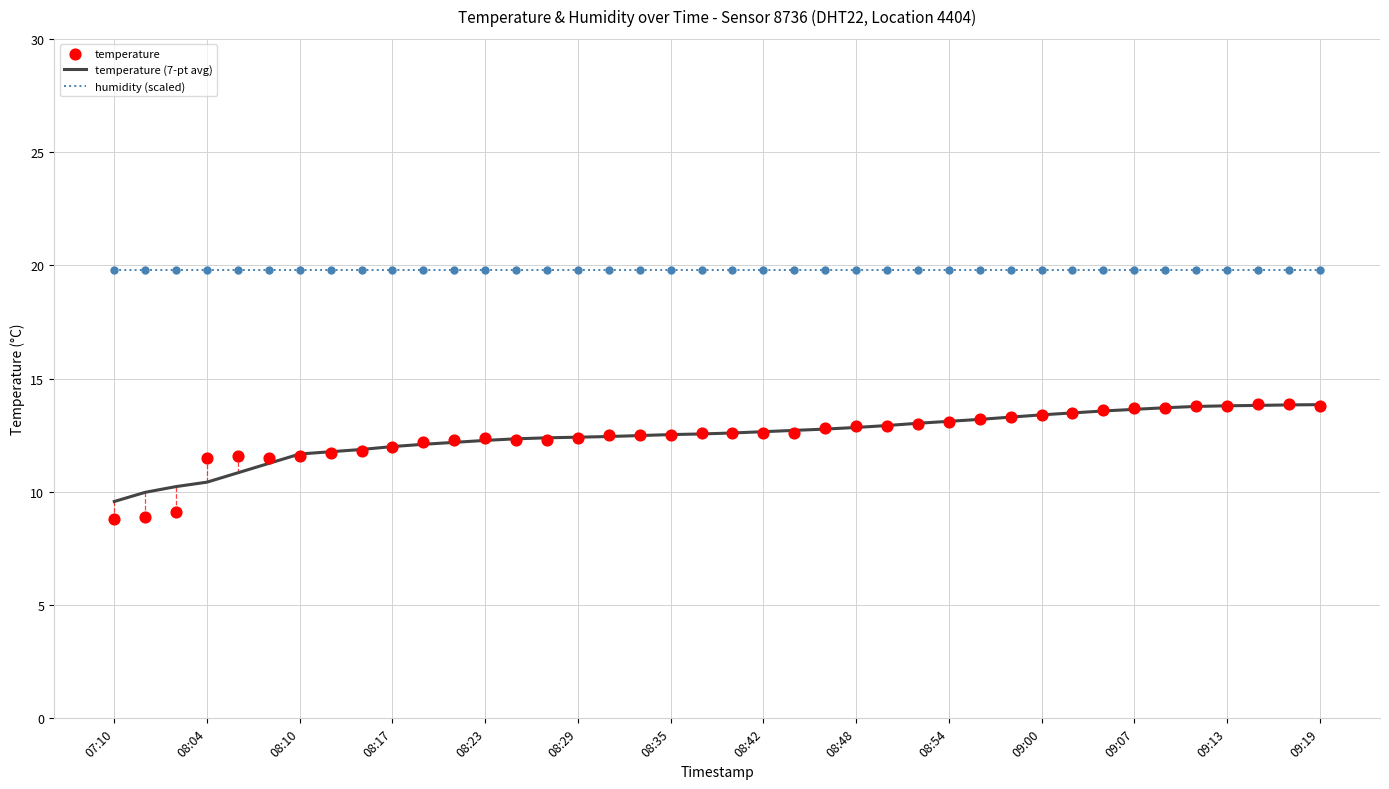

Which series has the largest total across all categories?

humidity (scaled)